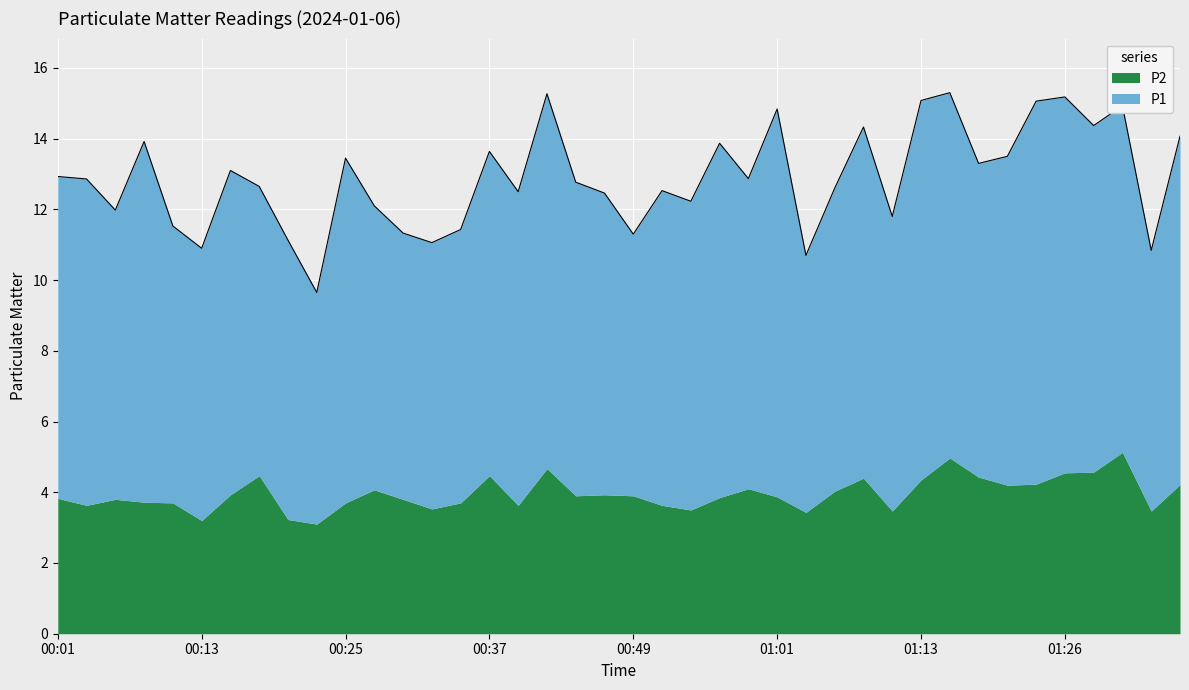

Is it true that P2 equals 2.1 at 00:47?

False